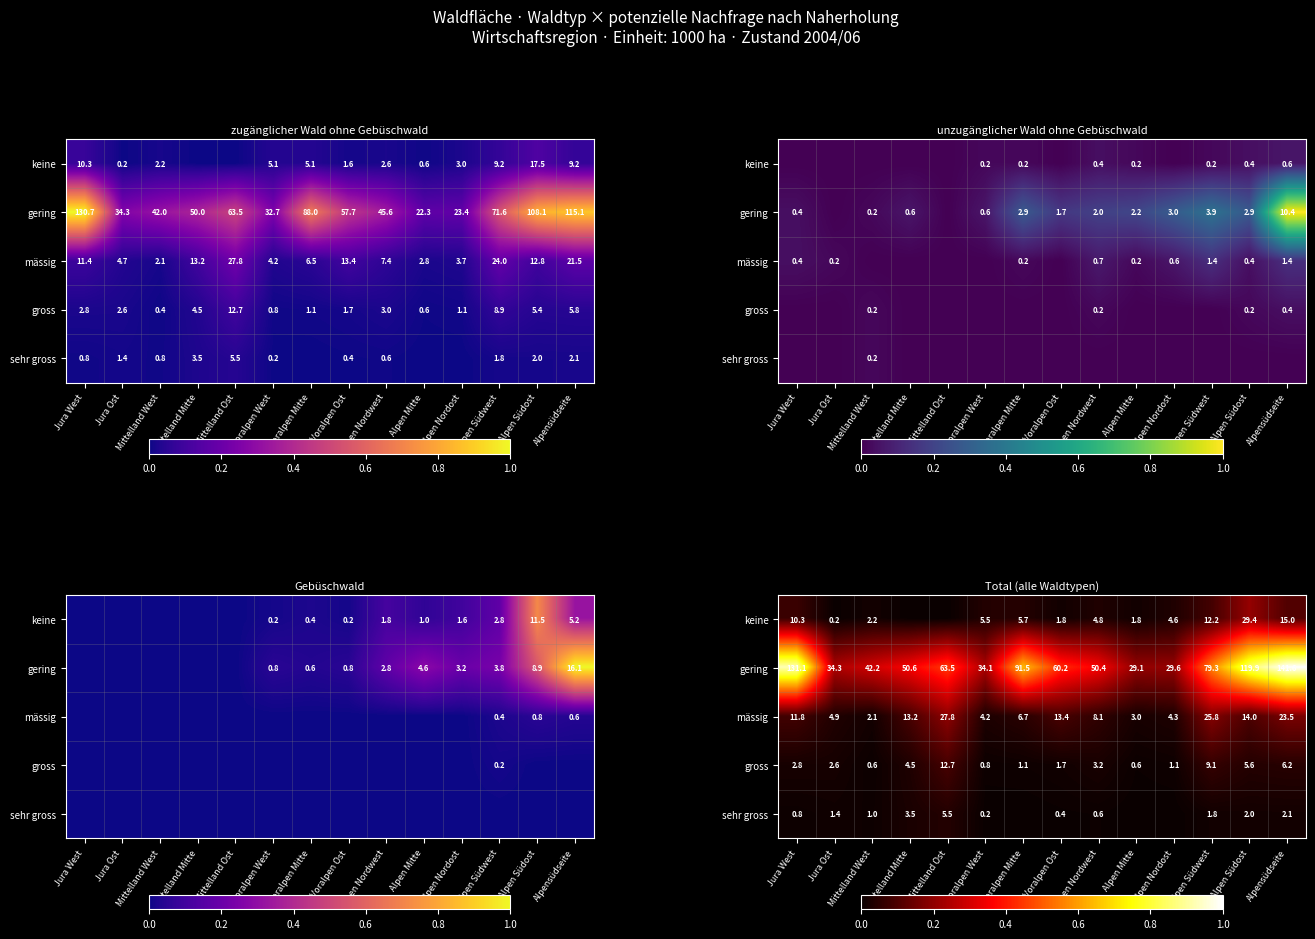

Which has a higher value, Voralpen West or Voralpen Mitte?

Voralpen Mitte